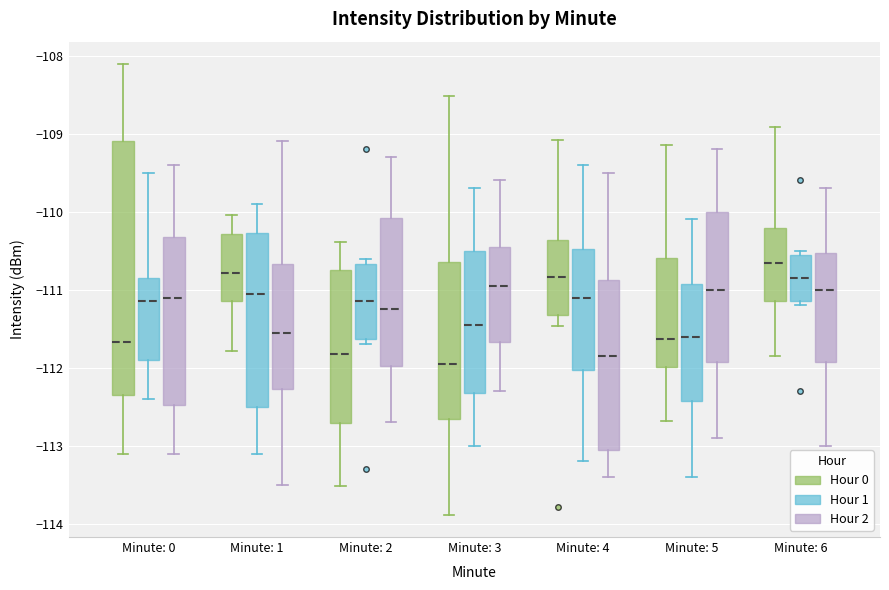

Reading left to right, transcribe this box plot: for each box, give where its median line is, the range the box spans, and where its two whiskers end, as read against the y-axis. The values are not printed on the chart, so give them approximately, as read against the axis.

Minute: 0 (Hour 0): median -111.7, box -112.3 to -109.1, whiskers -113.1 to -108.1
Minute: 0 (Hour 1): median -111.1, box -111.9 to -110.8, whiskers -112.4 to -109.5
Minute: 0 (Hour 2): median -111.1, box -112.5 to -110.3, whiskers -113.1 to -109.4
Minute: 1 (Hour 0): median -110.8, box -111.1 to -110.3, whiskers -111.8 to -110.0
Minute: 1 (Hour 1): median -111.0, box -112.5 to -110.3, whiskers -113.1 to -109.9
Minute: 1 (Hour 2): median -111.5, box -112.3 to -110.7, whiskers -113.5 to -109.1
Minute: 2 (Hour 0): median -111.8, box -112.7 to -110.7, whiskers -113.5 to -110.4
Minute: 2 (Hour 1): median -111.1, box -111.6 to -110.7, whiskers -111.7 to -110.6
Minute: 2 (Hour 2): median -111.2, box -112.0 to -110.1, whiskers -112.7 to -109.3
Minute: 3 (Hour 0): median -112.0, box -112.7 to -110.6, whiskers -113.9 to -108.5
Minute: 3 (Hour 1): median -111.4, box -112.3 to -110.5, whiskers -113.0 to -109.7
Minute: 3 (Hour 2): median -110.9, box -111.7 to -110.4, whiskers -112.3 to -109.6
Minute: 4 (Hour 0): median -110.8, box -111.3 to -110.4, whiskers -111.5 to -109.1
Minute: 4 (Hour 1): median -111.1, box -112.0 to -110.5, whiskers -113.2 to -109.4
Minute: 4 (Hour 2): median -111.8, box -113.0 to -110.9, whiskers -113.4 to -109.5
Minute: 5 (Hour 0): median -111.6, box -112.0 to -110.6, whiskers -112.7 to -109.1
Minute: 5 (Hour 1): median -111.6, box -112.4 to -110.9, whiskers -113.4 to -110.1
Minute: 5 (Hour 2): median -111.0, box -111.9 to -110.0, whiskers -112.9 to -109.2
Minute: 6 (Hour 0): median -110.7, box -111.1 to -110.2, whiskers -111.8 to -108.9
Minute: 6 (Hour 1): median -110.8, box -111.1 to -110.5, whiskers -111.2 to -110.5 (just above the box's upper edge)
Minute: 6 (Hour 2): median -111.0, box -111.9 to -110.5, whiskers -113.0 to -109.7